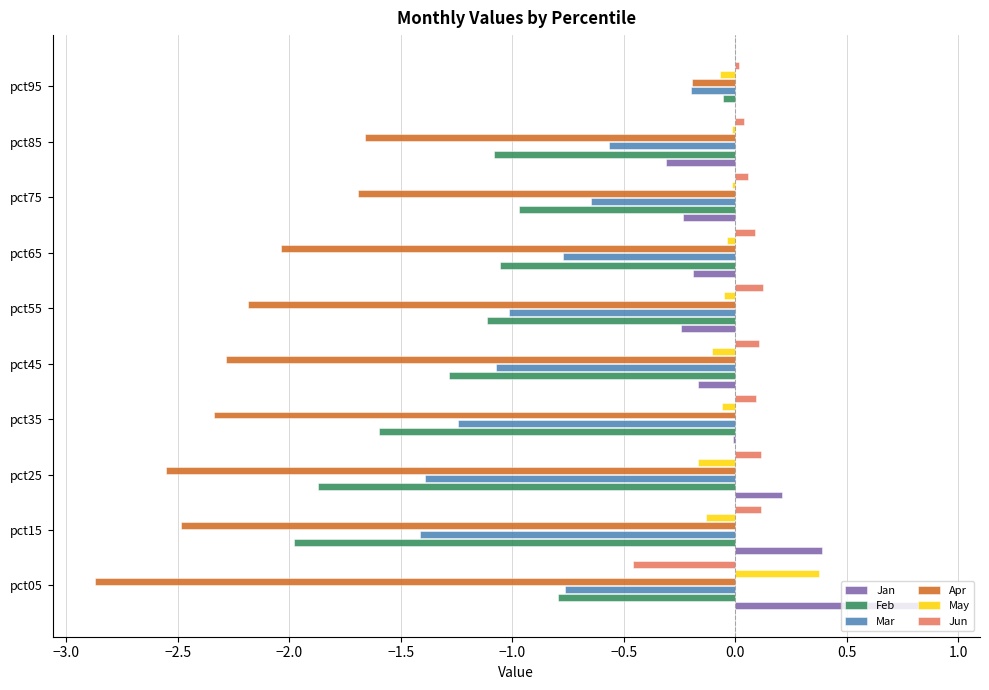

What is the total value across all series at pct05?

-3.6